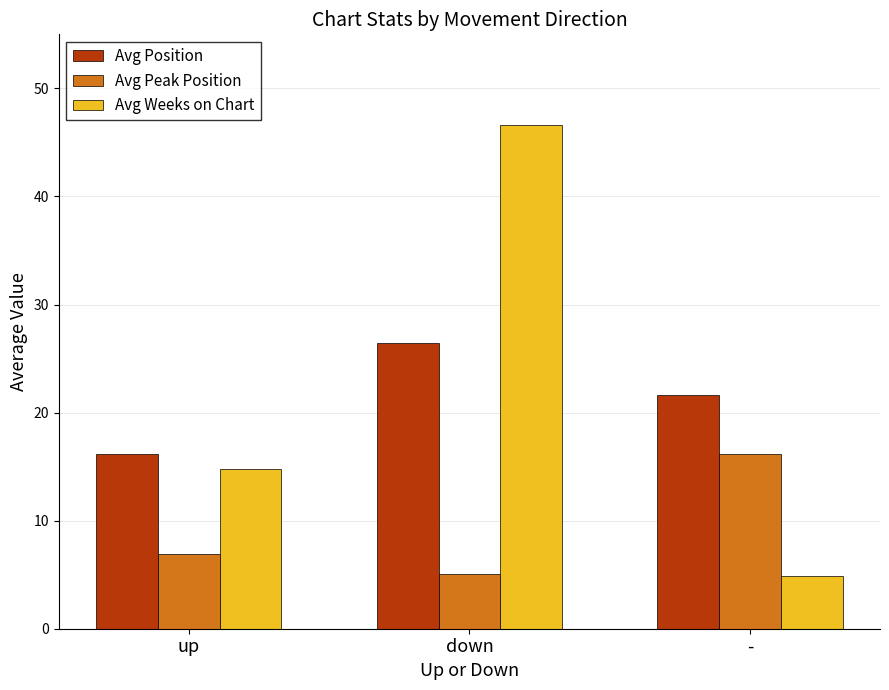

At which category is the sum across all series the highest?

down